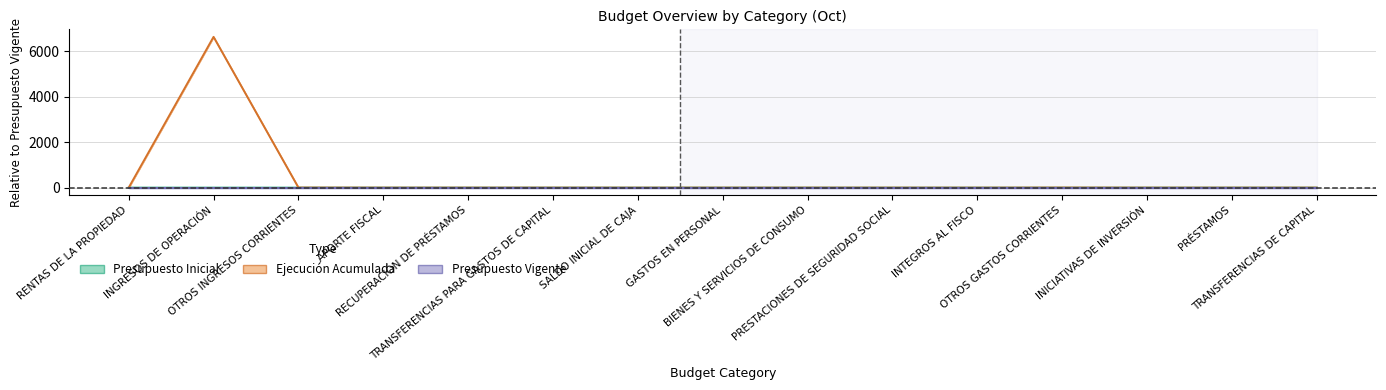

What is the label of the 9th point from the left?

BIENES Y SERVICIOS DE CONSUMO